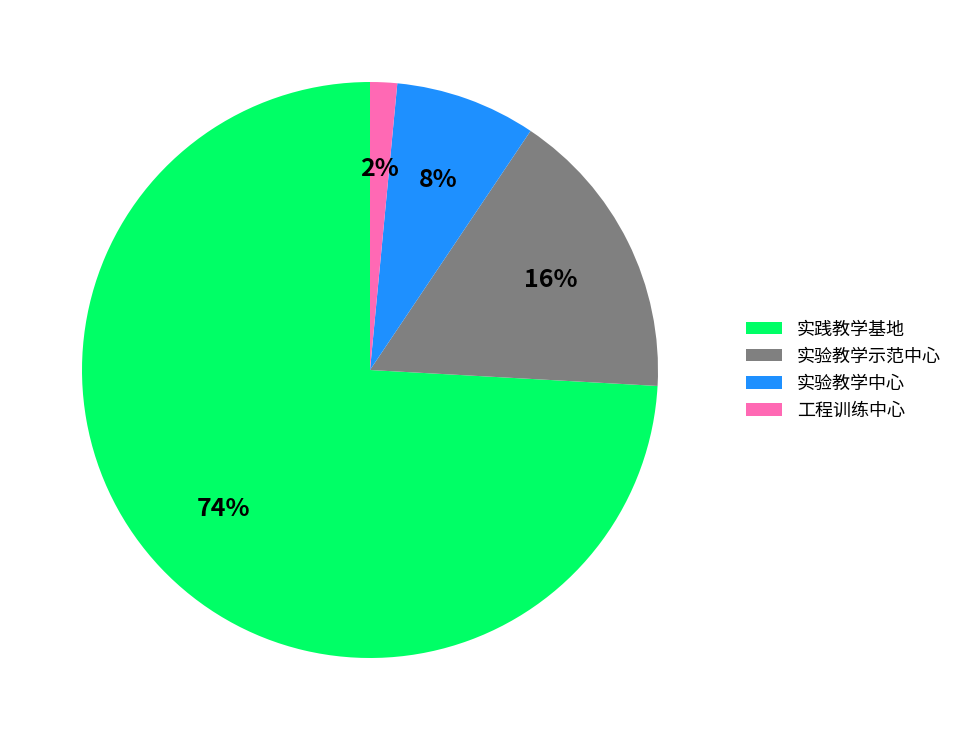

The 实验教学示范中心 slice represents 5% of the pie. True or false?

False